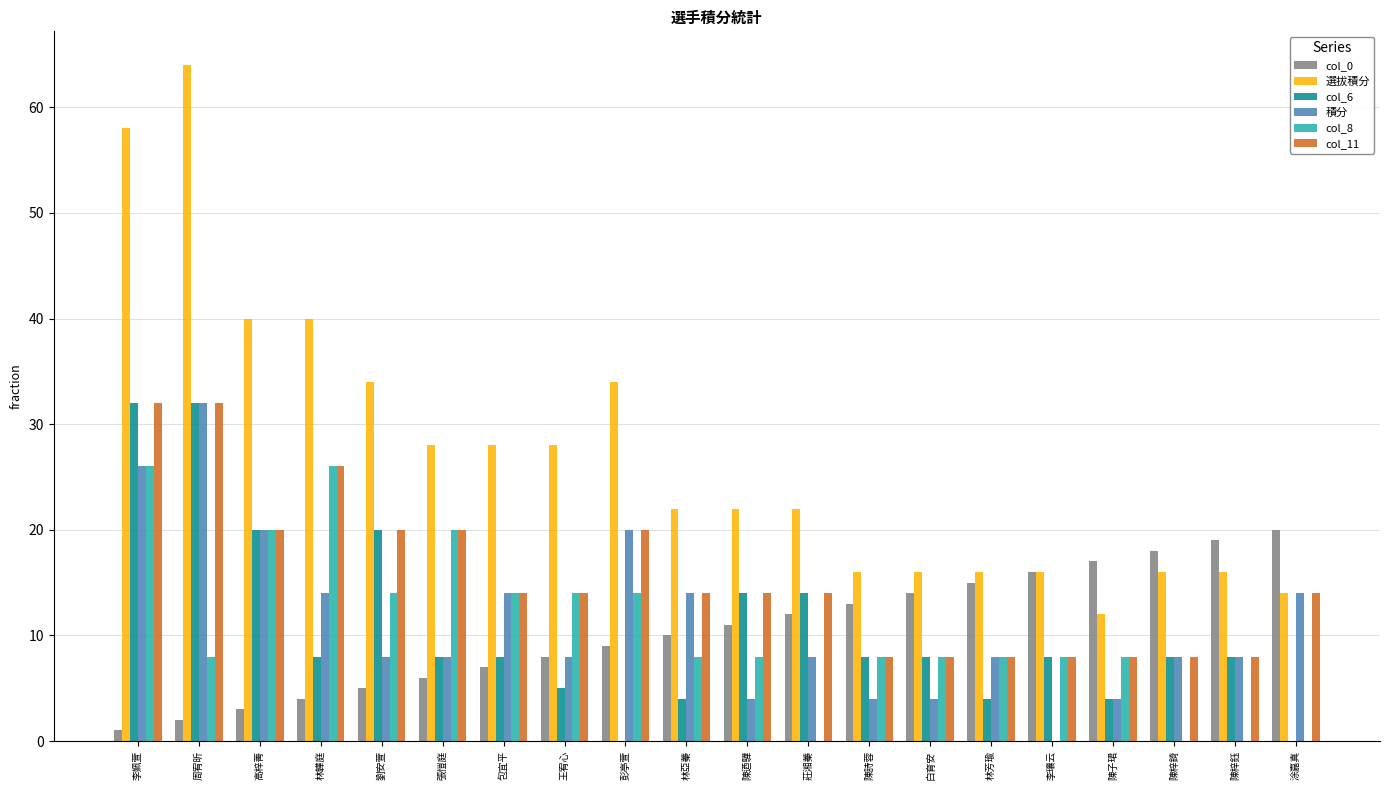

What are all the series names shown in the legend?

col_0, 選拔積分, col_6, 積分, col_8, col_11